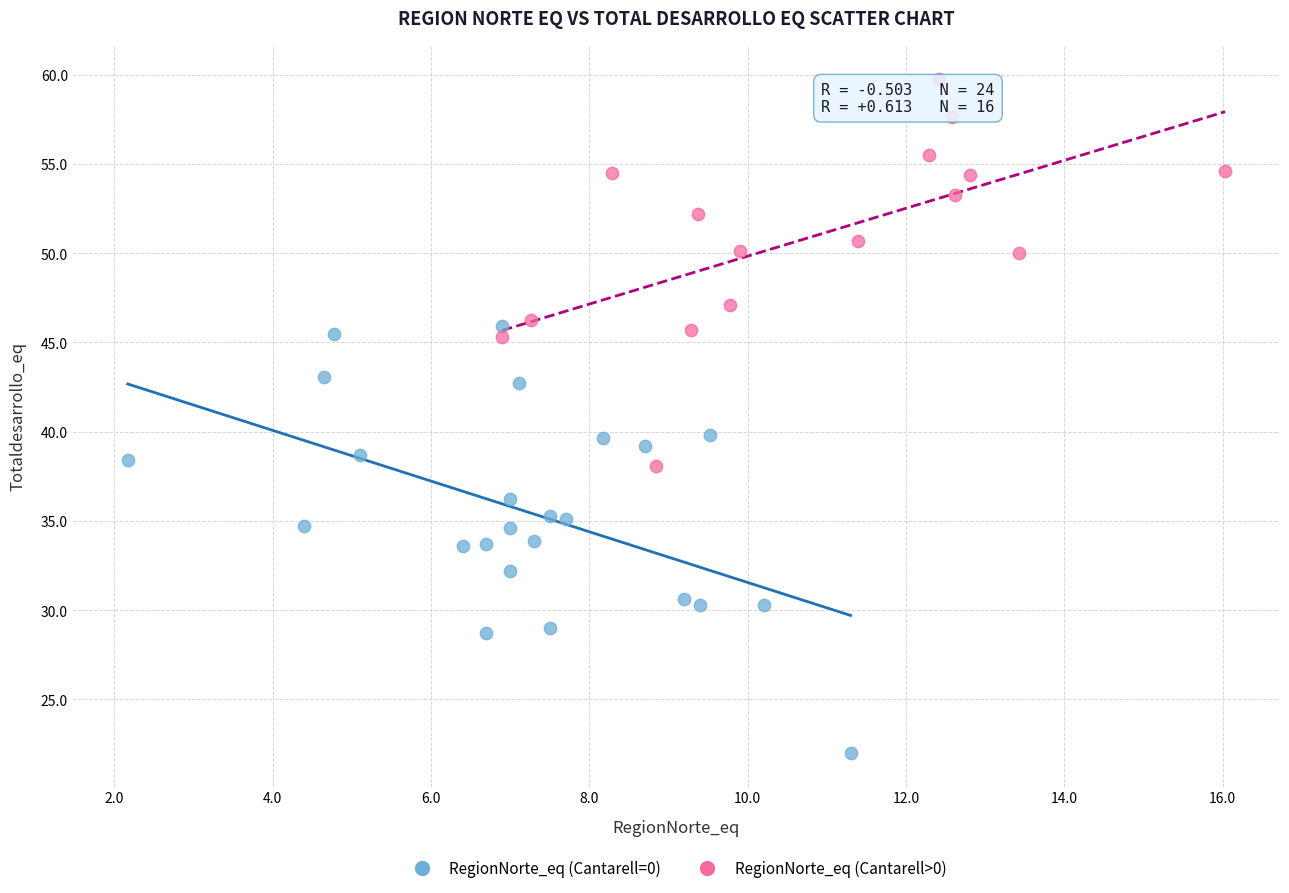

Which series contains the highest Y value?

RegionNorte_eq (Cantarell>0)